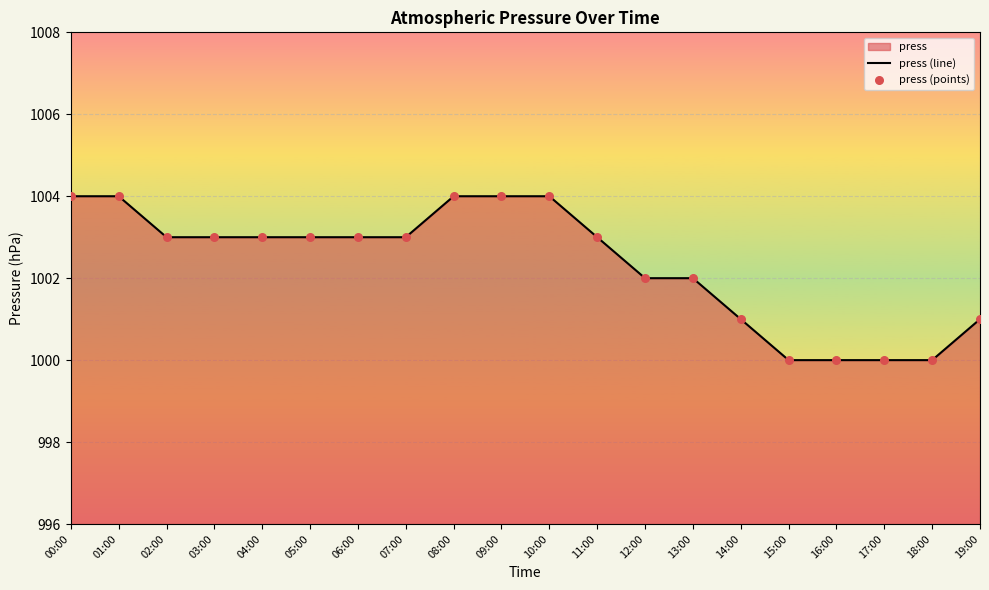

What is the total value across all series at 15:00?

2000